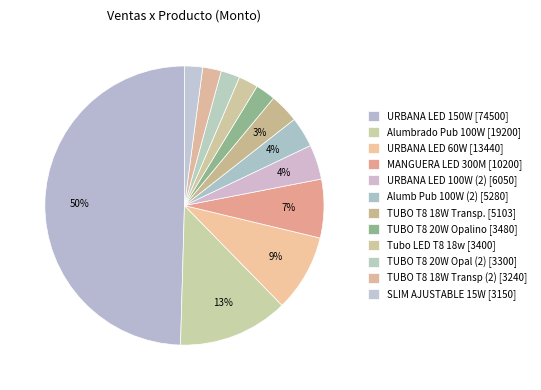

What is the smallest slice in the pie chart?

SLIM AJUSTABLE 15W